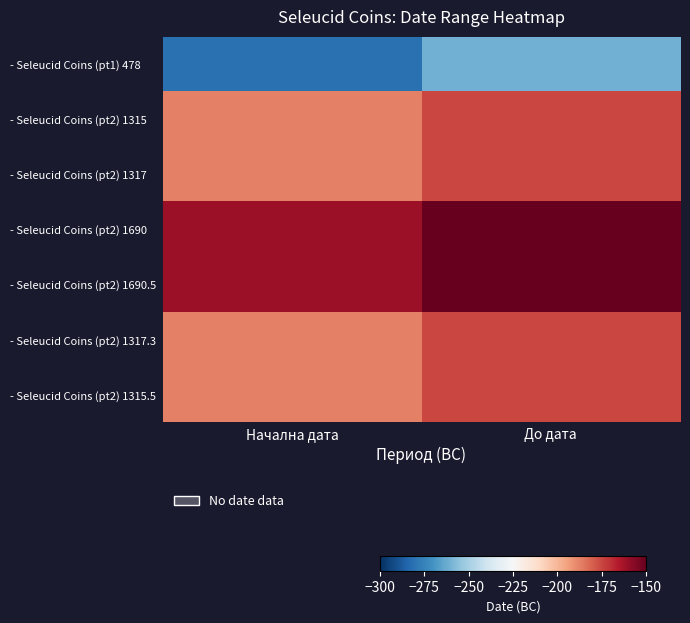

What is the difference between the highest and lowest values at Начална дата?

120